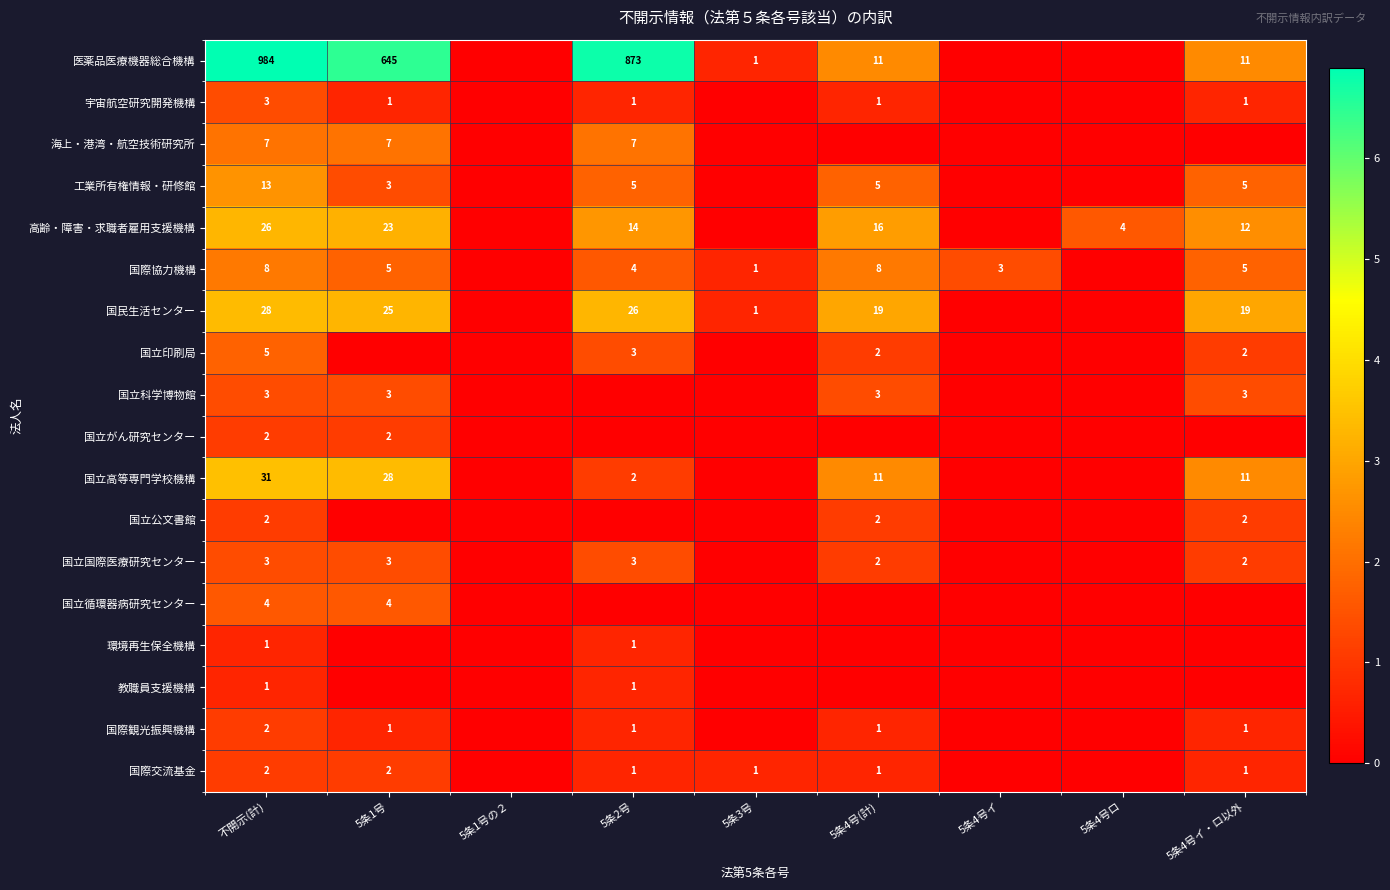

The 国立公文書館 series shows 2 at 不開示(計). True or false?

True